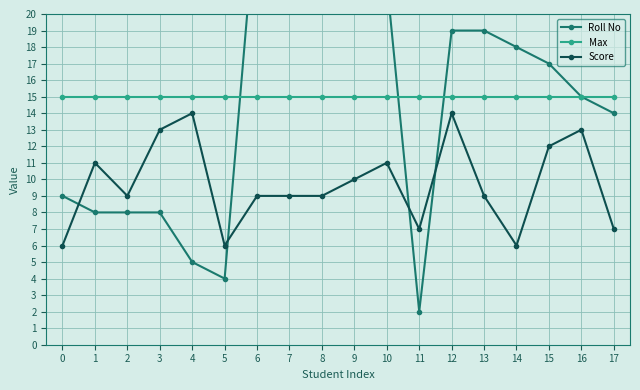

How many intersections are there between Roll No and Max?

3